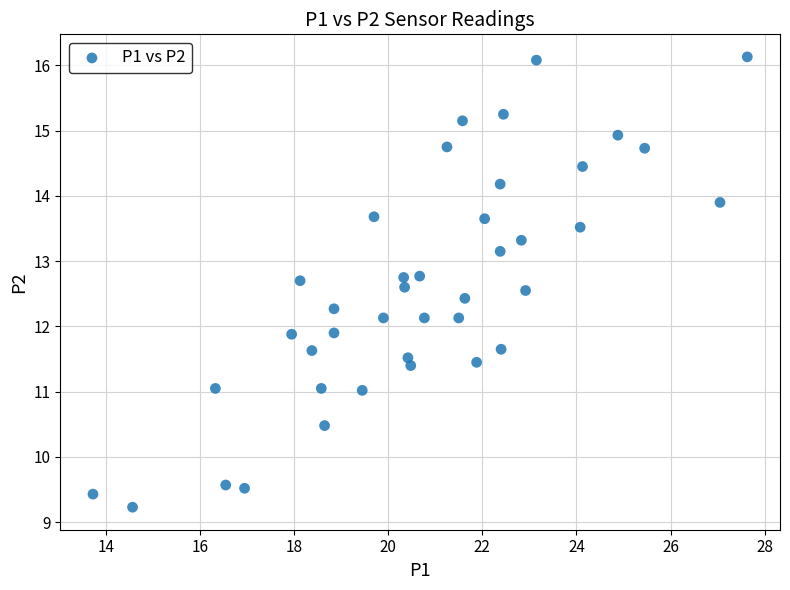

What is the range of Y values (max minus min)?

6.9